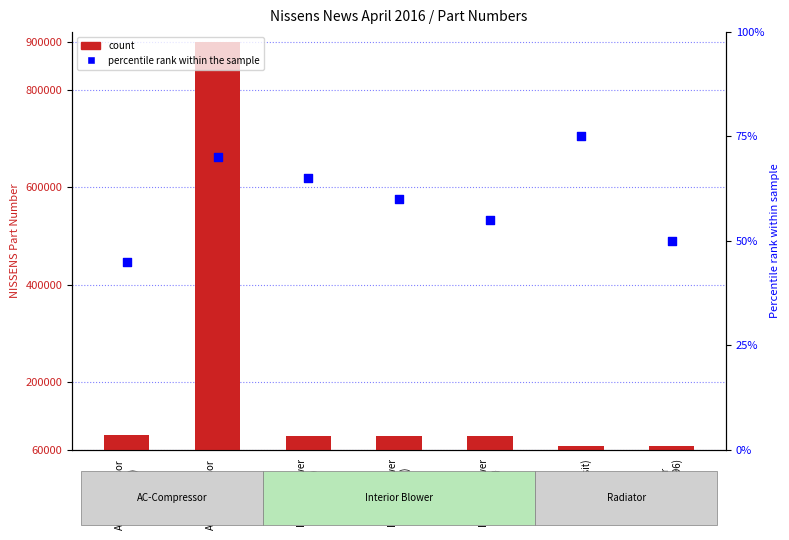

Which series contains the lowest Y value?

percentile rank